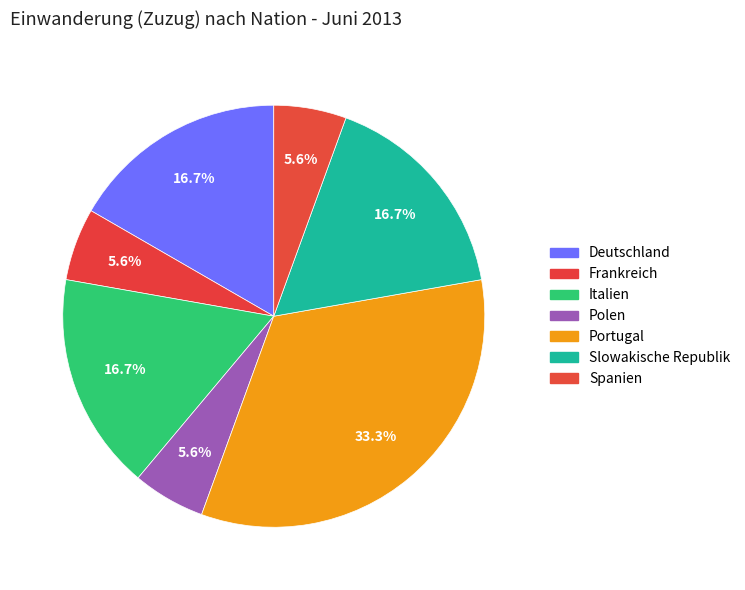

How many slices are in this pie chart?

7